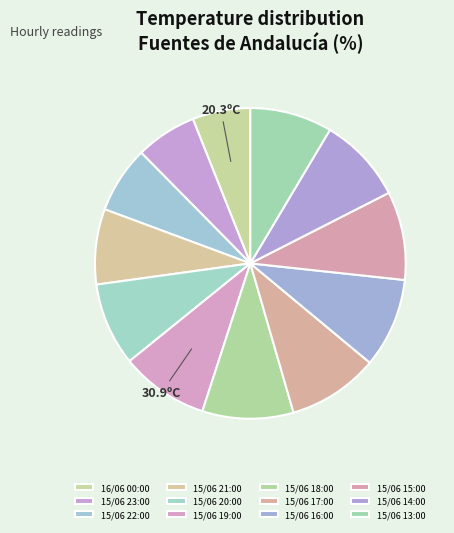

Count the number of slices in the pie.

12